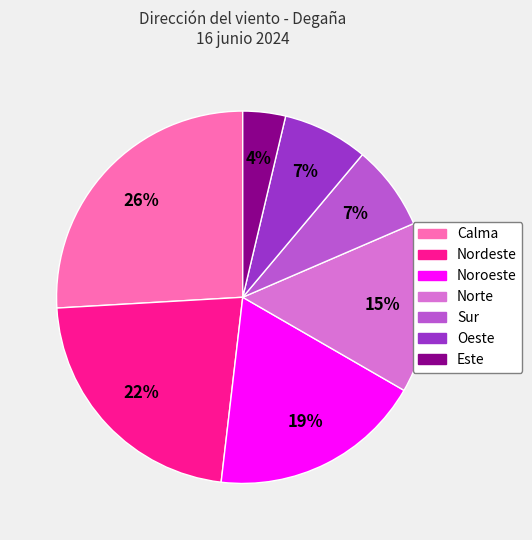

Which has a higher value, Calma or Nordeste?

Calma